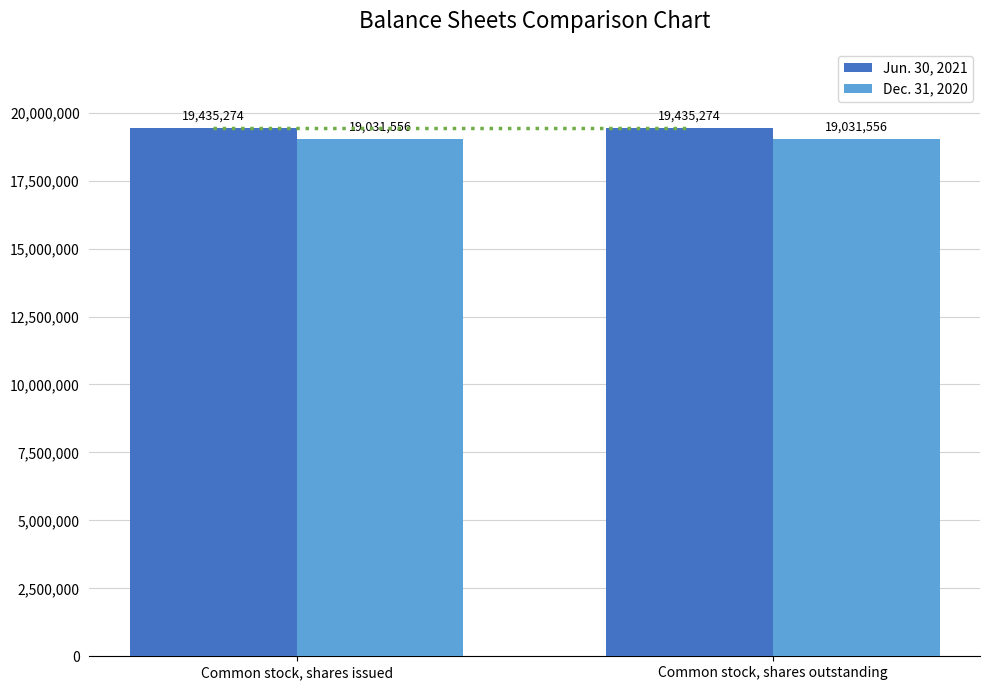

What is the value of the Dec. 31, 2020 bar at the 2nd from the left?

19031556